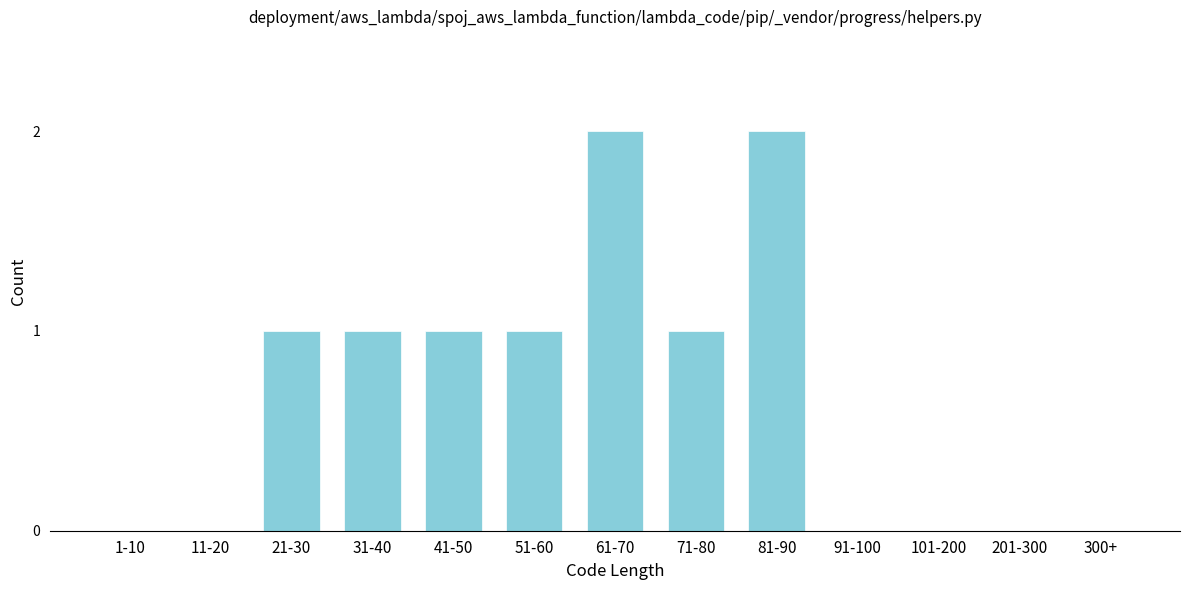

Reading left to right, list all the values displayed in this chart.

1-10=0	11-20=0	21-30=1	31-40=1	41-50=1	51-60=1	61-70=2	71-80=1	81-90=2	91-100=0	101-200=0	201-300=0	300+=0